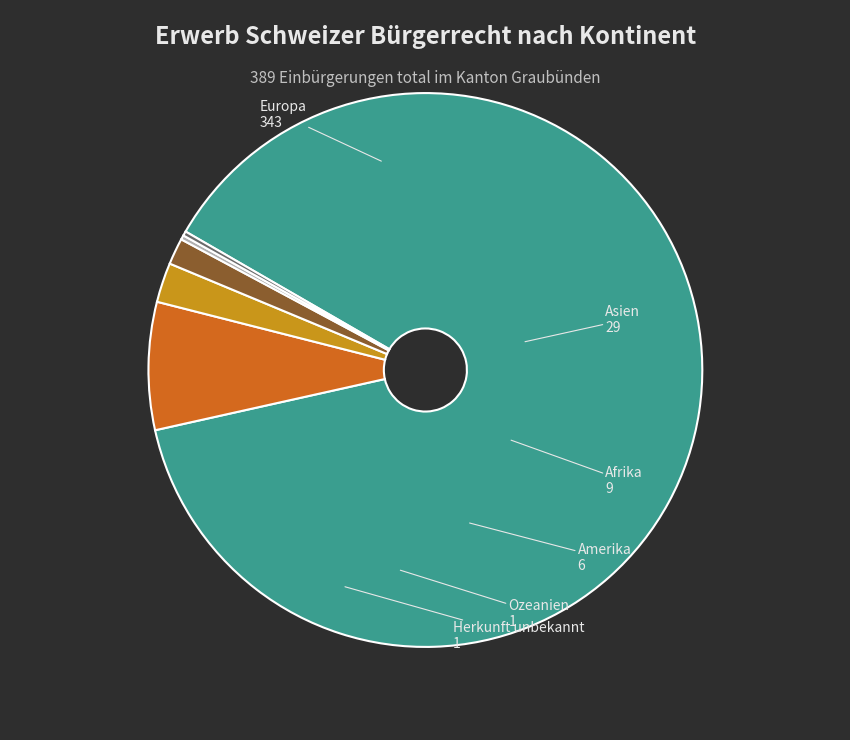

Is there a majority slice in this chart?

Yes